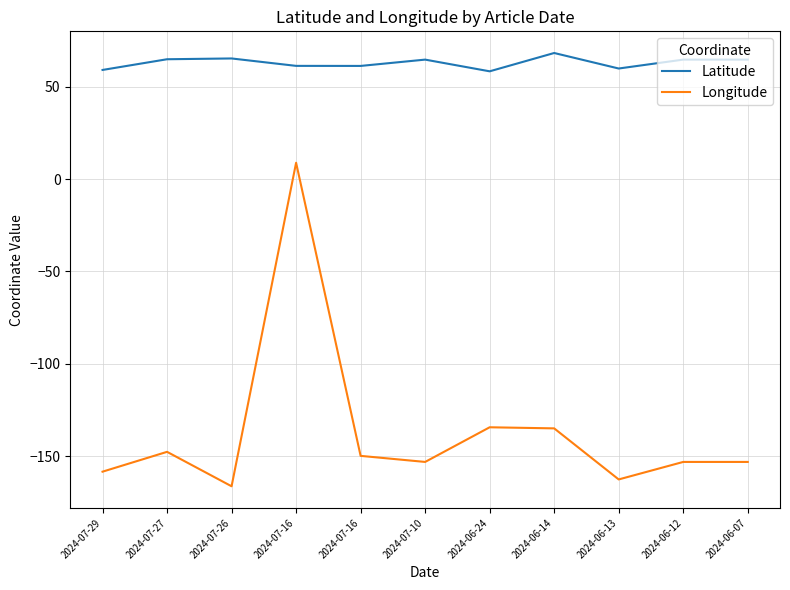

What is the greatest value displayed?

68.2